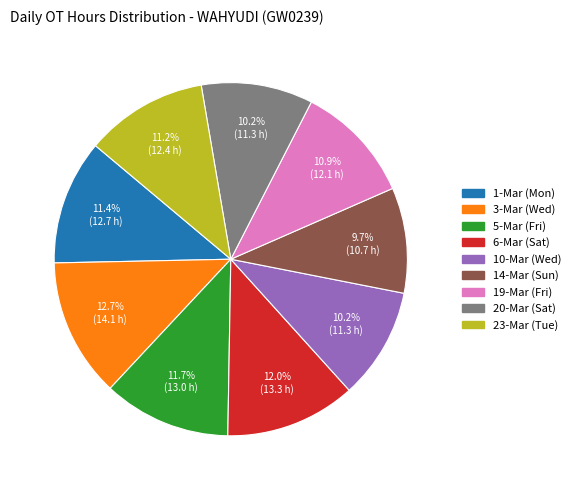

Do 20-Mar (Sat) and 19-Mar (Fri) together represent more than half of the pie?

No